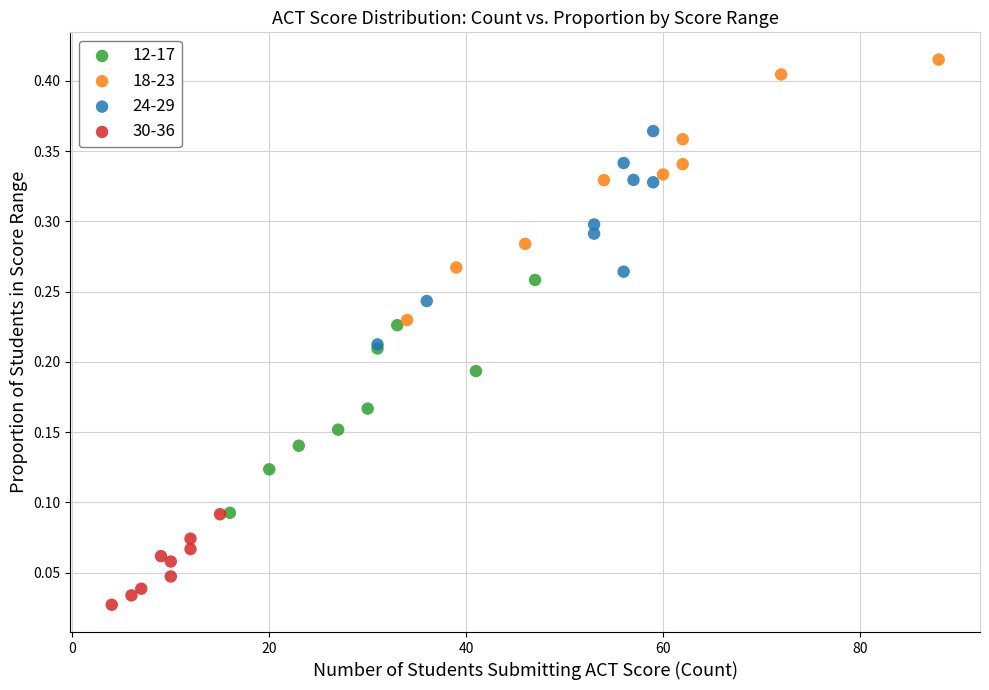

Which series reaches the maximum Y coordinate?

18-23